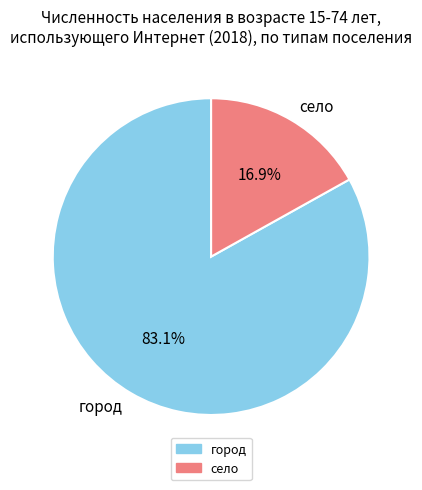

Rank the categories by value from highest to lowest.

город, село